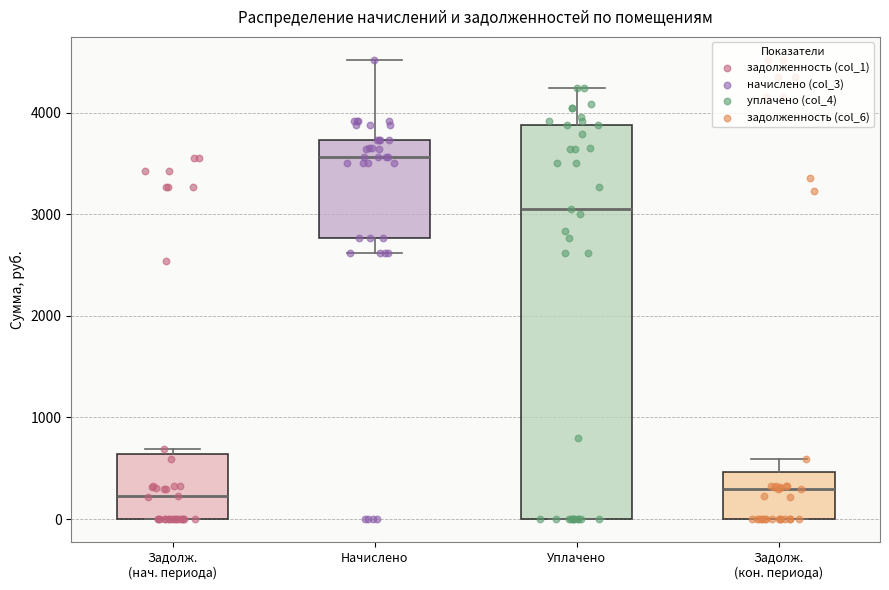

Comparing the boxes themselves (not the whiskers), which one is the tallest?

Уплачено